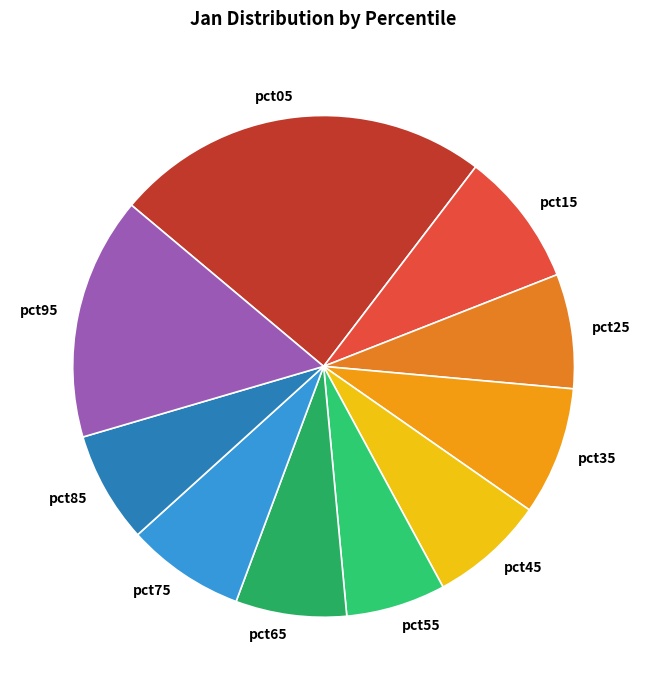

Which has a higher value, pct45 or pct95?

pct95